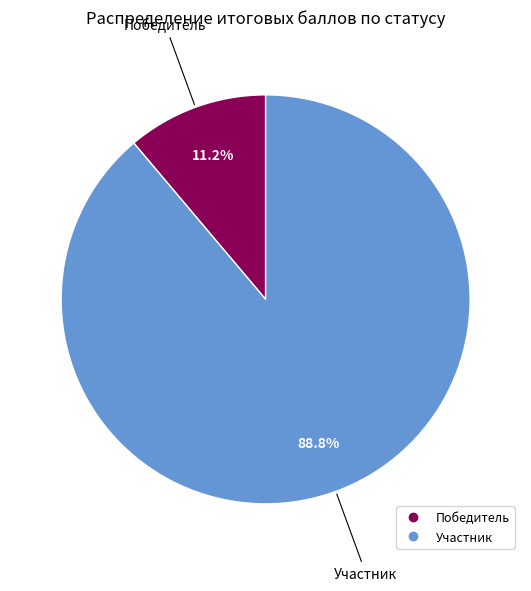

What is the smallest slice in the pie chart?

Победитель